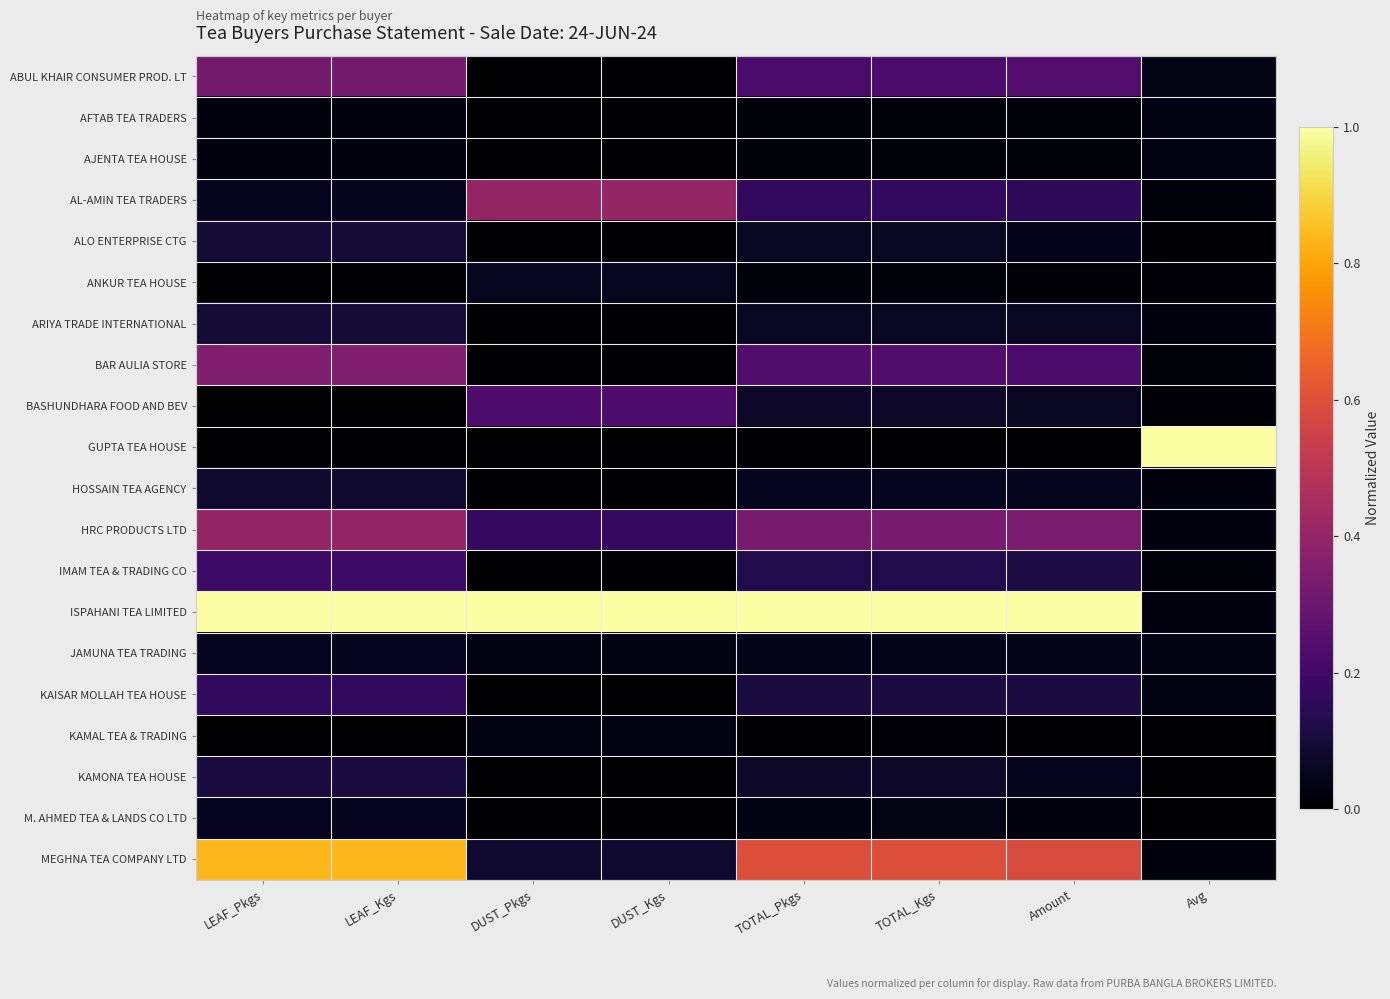

Reading left to right, list all the values displayed in this chart.

ABUL KHAIR CONSUMER PROD. LT: LEAF_Pkgs=0.3	LEAF_Kgs=0.3	DUST_Pkgs=0.0	DUST_Kgs=0.0	TOTAL_Pkgs=0.2	TOTAL_Kgs=0.2	Amount=0.2	Avg=0.0
AFTAB TEA TRADERS: LEAF_Pkgs=0.0	LEAF_Kgs=0.0	DUST_Pkgs=0.0	DUST_Kgs=0.0	TOTAL_Pkgs=0.0	TOTAL_Kgs=0.0	Amount=0.0	Avg=0.0
AJENTA TEA HOUSE: LEAF_Pkgs=0.0	LEAF_Kgs=0.0	DUST_Pkgs=0.0	DUST_Kgs=0.0	TOTAL_Pkgs=0.0	TOTAL_Kgs=0.0	Amount=0.0	Avg=0.0
AL-AMIN TEA TRADERS: LEAF_Pkgs=0.1	LEAF_Kgs=0.1	DUST_Pkgs=0.4	DUST_Kgs=0.4	TOTAL_Pkgs=0.2	TOTAL_Kgs=0.2	Amount=0.2	Avg=0.0
ALO ENTERPRISE CTG: LEAF_Pkgs=0.1	LEAF_Kgs=0.1	DUST_Pkgs=0.0	DUST_Kgs=0.0	TOTAL_Pkgs=0.1	TOTAL_Kgs=0.1	Amount=0.0	Avg=0.0
ANKUR TEA HOUSE: LEAF_Pkgs=0.0	LEAF_Kgs=0.0	DUST_Pkgs=0.1	DUST_Kgs=0.1	TOTAL_Pkgs=0.0	TOTAL_Kgs=0.0	Amount=0.0	Avg=0.0
ARIYA TRADE INTERNATIONAL: LEAF_Pkgs=0.1	LEAF_Kgs=0.1	DUST_Pkgs=0.0	DUST_Kgs=0.0	TOTAL_Pkgs=0.1	TOTAL_Kgs=0.1	Amount=0.1	Avg=0.0
BAR AULIA STORE: LEAF_Pkgs=0.4	LEAF_Kgs=0.4	DUST_Pkgs=0.0	DUST_Kgs=0.0	TOTAL_Pkgs=0.2	TOTAL_Kgs=0.2	Amount=0.2	Avg=0.0
BASHUNDHARA FOOD AND BEV: LEAF_Pkgs=0.0	LEAF_Kgs=0.0	DUST_Pkgs=0.2	DUST_Kgs=0.2	TOTAL_Pkgs=0.1	TOTAL_Kgs=0.1	Amount=0.1	Avg=0.0
GUPTA TEA HOUSE: LEAF_Pkgs=0.0	LEAF_Kgs=0.0	DUST_Pkgs=0.0	DUST_Kgs=0.0	TOTAL_Pkgs=0.0	TOTAL_Kgs=0.0	Amount=0.0	Avg=1.0
HOSSAIN TEA AGENCY: LEAF_Pkgs=0.1	LEAF_Kgs=0.1	DUST_Pkgs=0.0	DUST_Kgs=0.0	TOTAL_Pkgs=0.1	TOTAL_Kgs=0.1	Amount=0.1	Avg=0.0
HRC PRODUCTS LTD: LEAF_Pkgs=0.4	LEAF_Kgs=0.4	DUST_Pkgs=0.2	DUST_Kgs=0.2	TOTAL_Pkgs=0.3	TOTAL_Kgs=0.3	Amount=0.3	Avg=0.0
IMAM TEA & TRADING CO: LEAF_Pkgs=0.2	LEAF_Kgs=0.2	DUST_Pkgs=0.0	DUST_Kgs=0.0	TOTAL_Pkgs=0.1	TOTAL_Kgs=0.1	Amount=0.1	Avg=0.0
ISPAHANI TEA LIMITED: LEAF_Pkgs=1.0	LEAF_Kgs=1.0	DUST_Pkgs=1.0	DUST_Kgs=1.0	TOTAL_Pkgs=1.0	TOTAL_Kgs=1.0	Amount=1.0	Avg=0.0
JAMUNA TEA TRADING: LEAF_Pkgs=0.1	LEAF_Kgs=0.1	DUST_Pkgs=0.0	DUST_Kgs=0.0	TOTAL_Pkgs=0.0	TOTAL_Kgs=0.0	Amount=0.0	Avg=0.0
KAISAR MOLLAH TEA HOUSE: LEAF_Pkgs=0.2	LEAF_Kgs=0.2	DUST_Pkgs=0.0	DUST_Kgs=0.0	TOTAL_Pkgs=0.1	TOTAL_Kgs=0.1	Amount=0.1	Avg=0.0
KAMAL TEA & TRADING: LEAF_Pkgs=0.0	LEAF_Kgs=0.0	DUST_Pkgs=0.0	DUST_Kgs=0.0	TOTAL_Pkgs=0.0	TOTAL_Kgs=0.0	Amount=0.0	Avg=0.0
KAMONA TEA HOUSE: LEAF_Pkgs=0.1	LEAF_Kgs=0.1	DUST_Pkgs=0.0	DUST_Kgs=0.0	TOTAL_Pkgs=0.1	TOTAL_Kgs=0.1	Amount=0.1	Avg=0.0
M. AHMED TEA & LANDS CO LTD: LEAF_Pkgs=0.1	LEAF_Kgs=0.1	DUST_Pkgs=0.0	DUST_Kgs=0.0	TOTAL_Pkgs=0.0	TOTAL_Kgs=0.0	Amount=0.0	Avg=0.0
MEGHNA TEA COMPANY LTD: LEAF_Pkgs=0.8	LEAF_Kgs=0.8	DUST_Pkgs=0.1	DUST_Kgs=0.1	TOTAL_Pkgs=0.6	TOTAL_Kgs=0.6	Amount=0.6	Avg=0.0